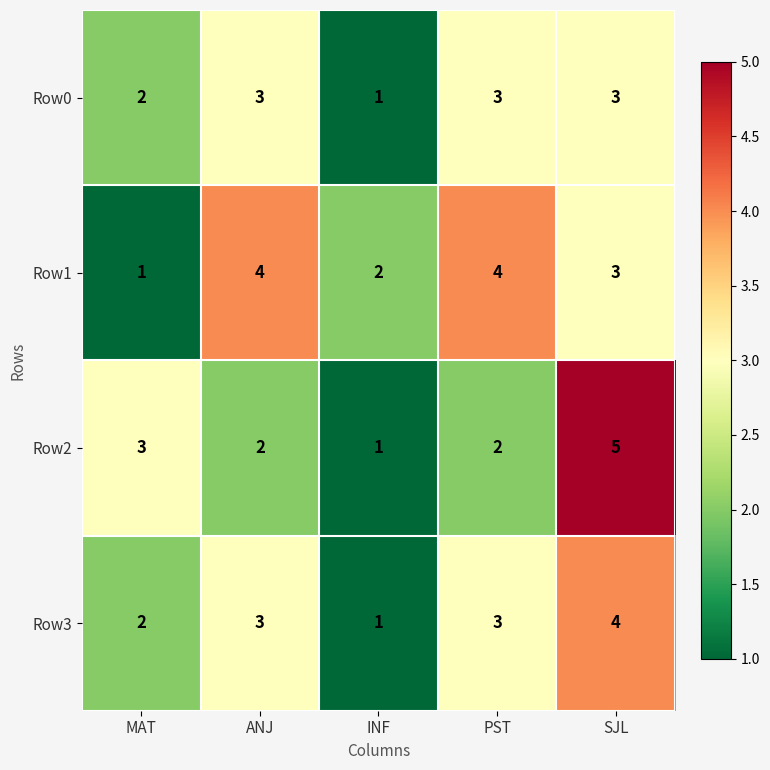

Count the Row3 values in the range 2 to 3.

3